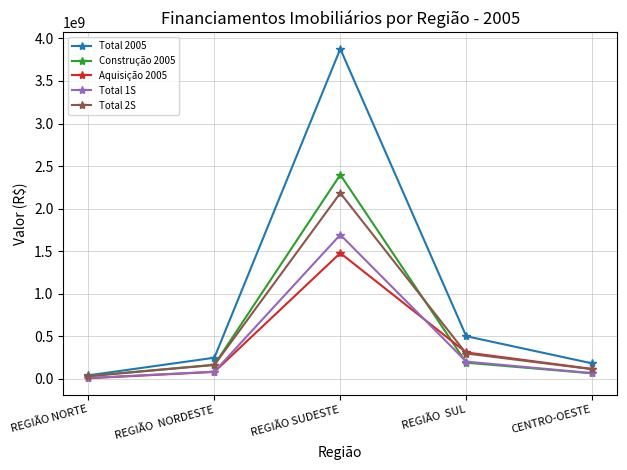

How many data points in Total 2005 are less than 248845383?

2